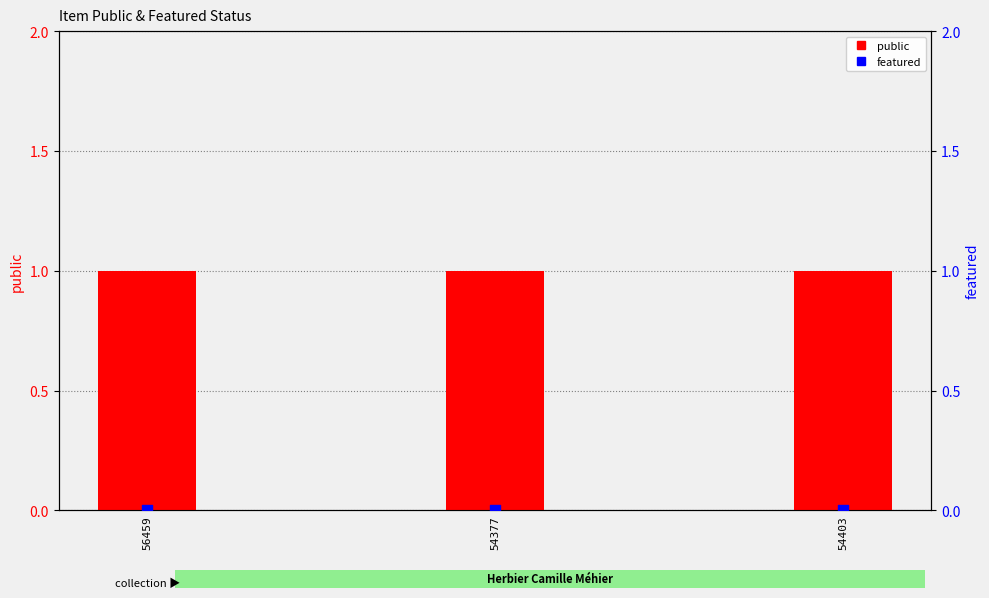

At which category is the sum across all series the highest?

56459